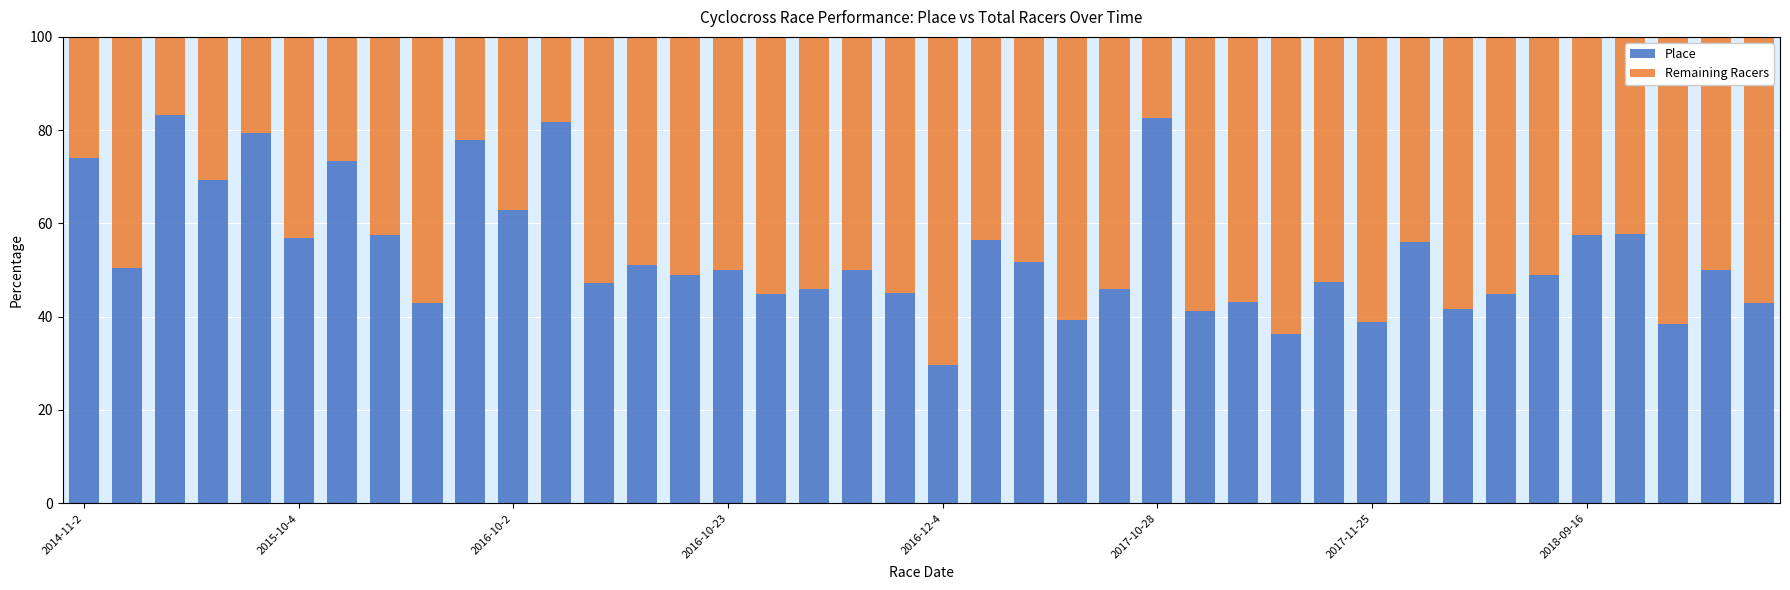

What is the difference between the maximum and second lowest values in the Place series?

46.8